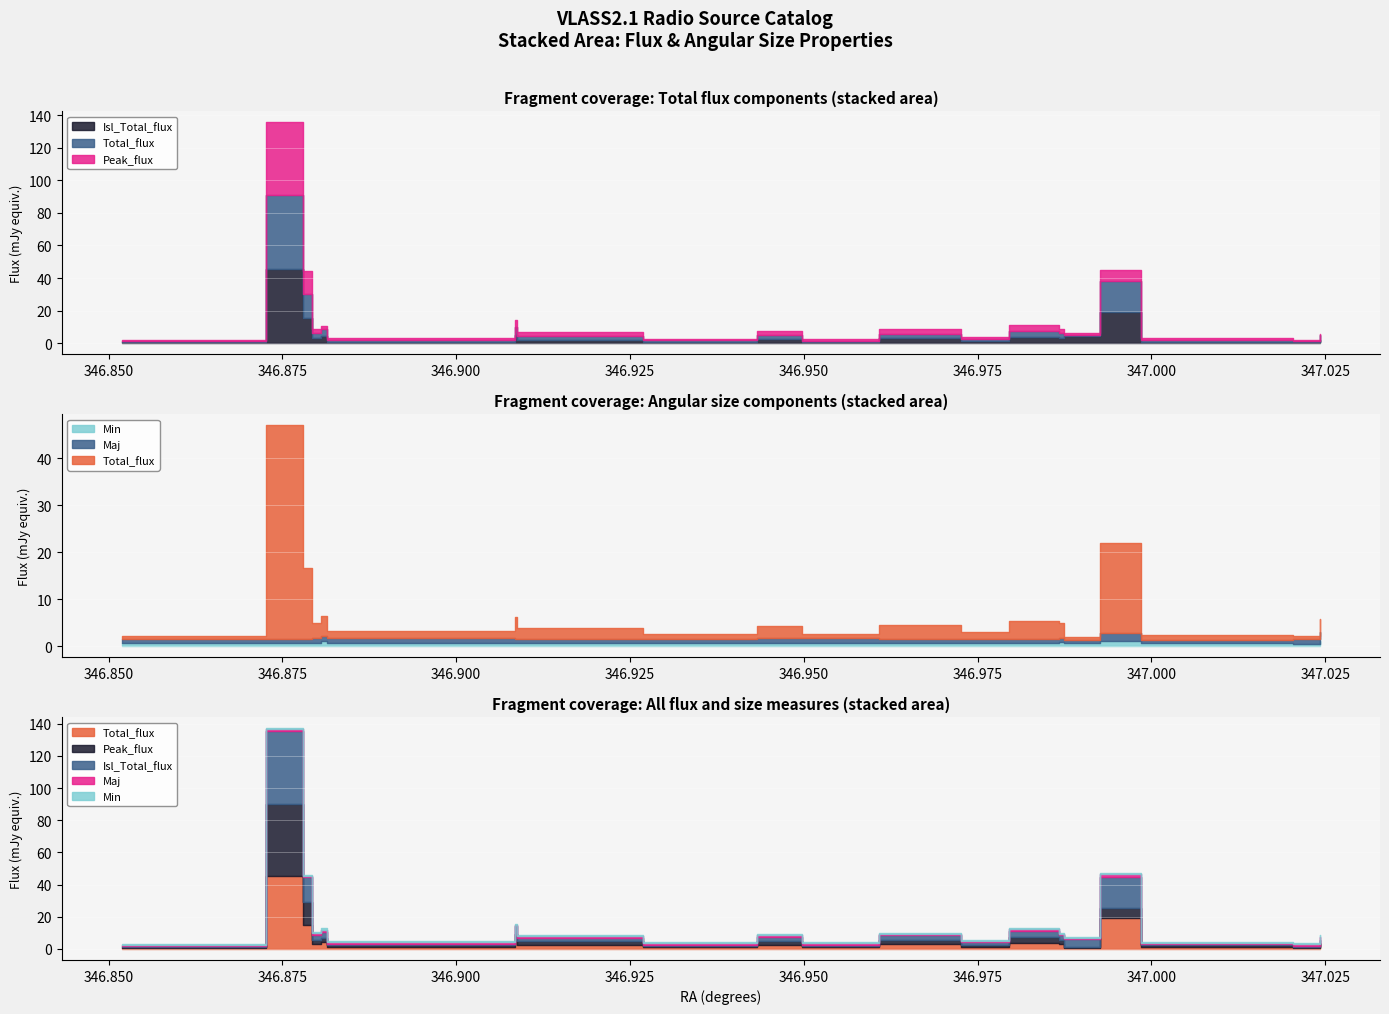

At how many categories does at least one series exceed 0?

20